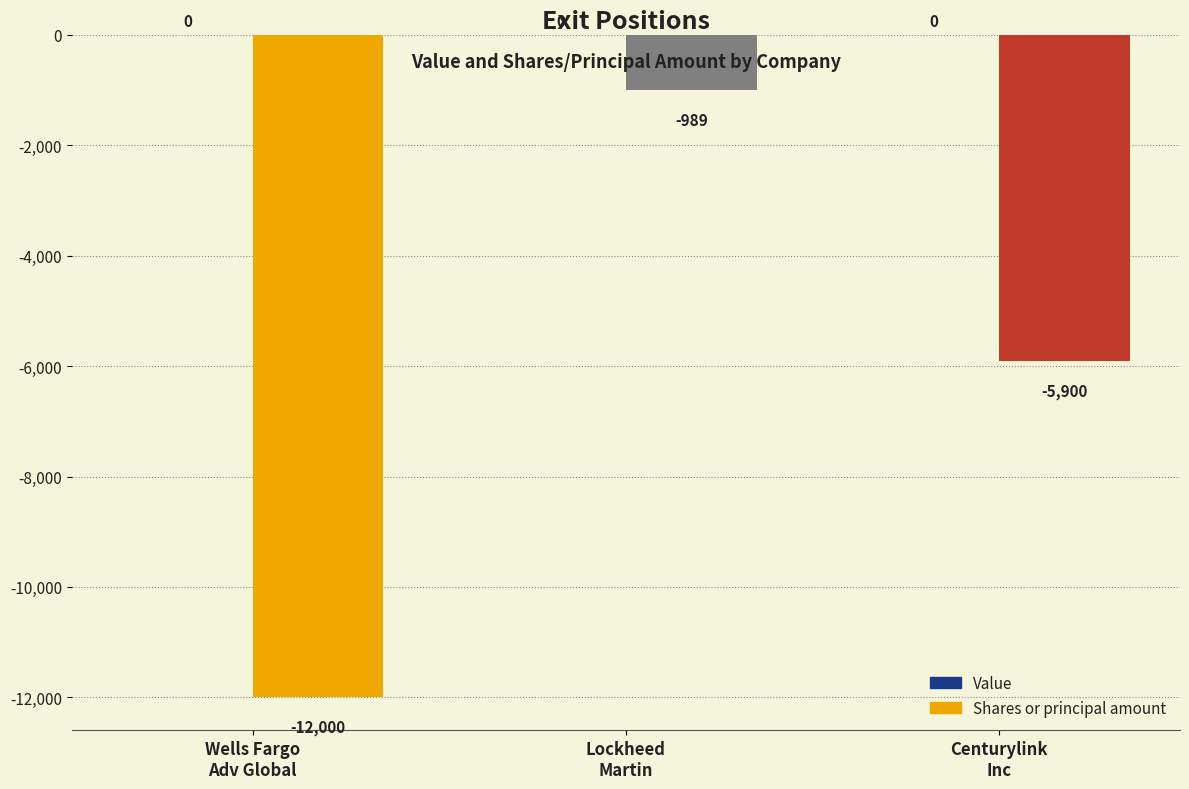

Count the values in the range -12000 to -989.

3